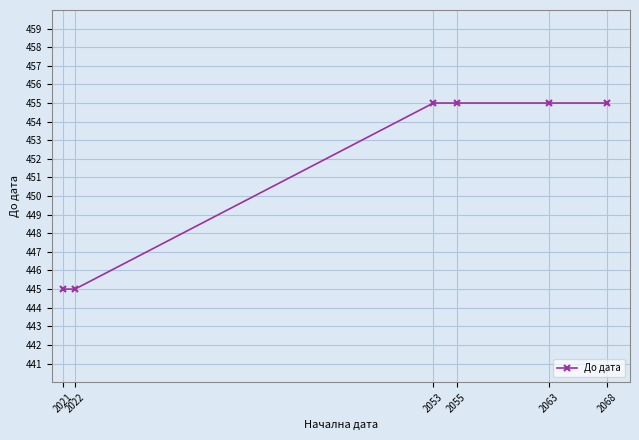

What is the change in value from 2022 to 2055?

+10